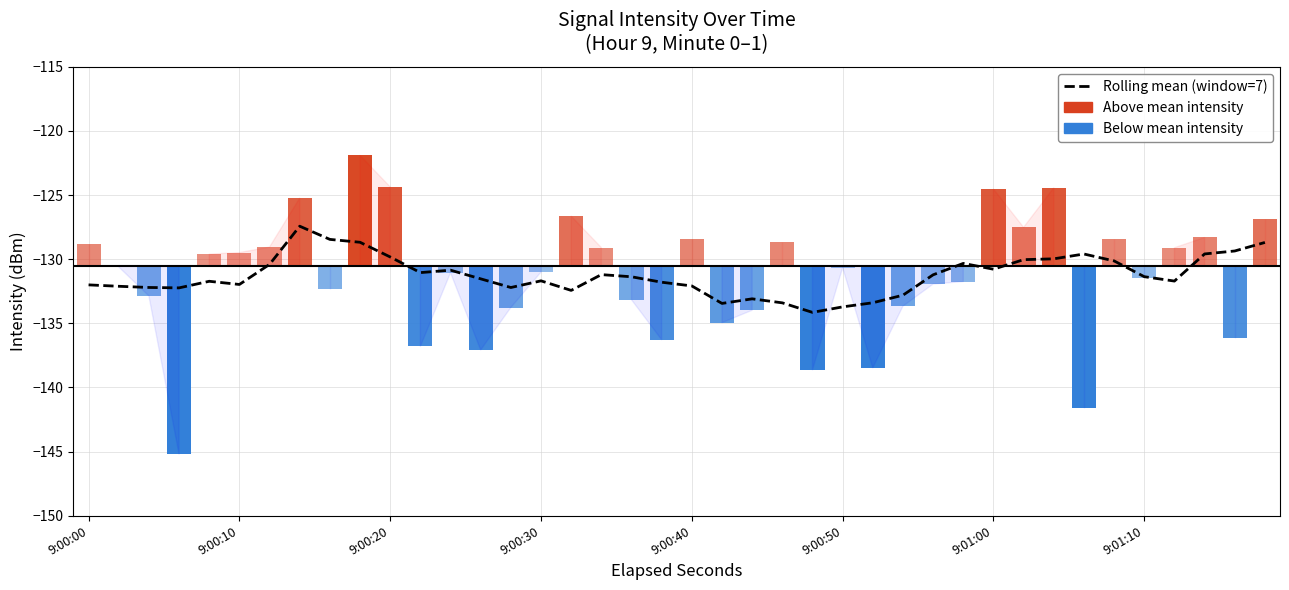

Does the chart contain any negative values?

Yes